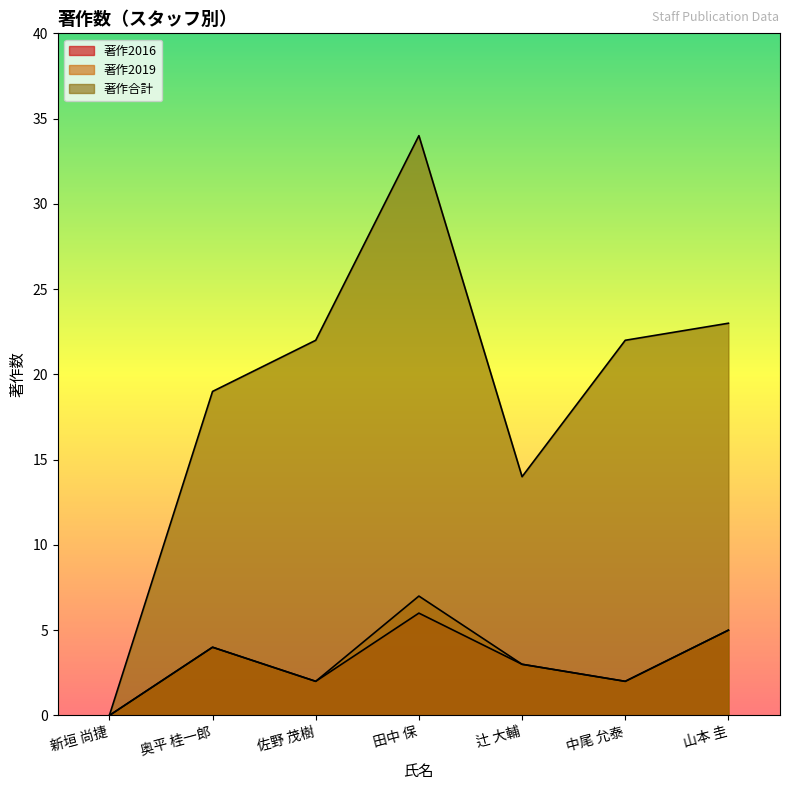

Where is 著作合計 nearest to the value 17?

奥平 桂一郎